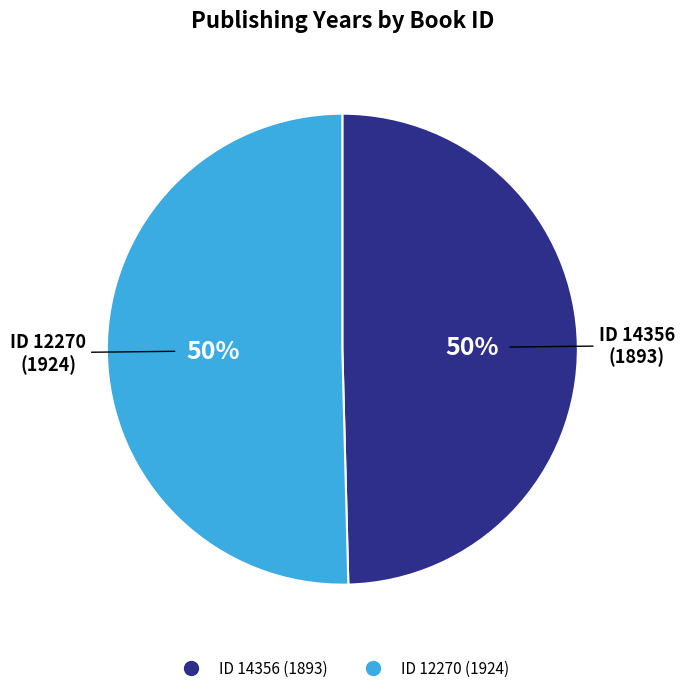

To the nearest percent, what is the average slice percentage?

50%